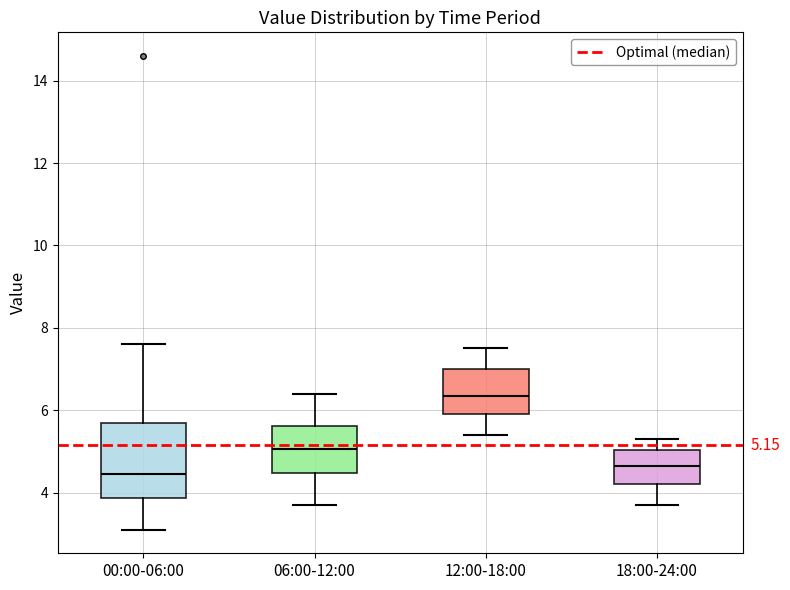

Which box's median line is the highest?

12:00-18:00